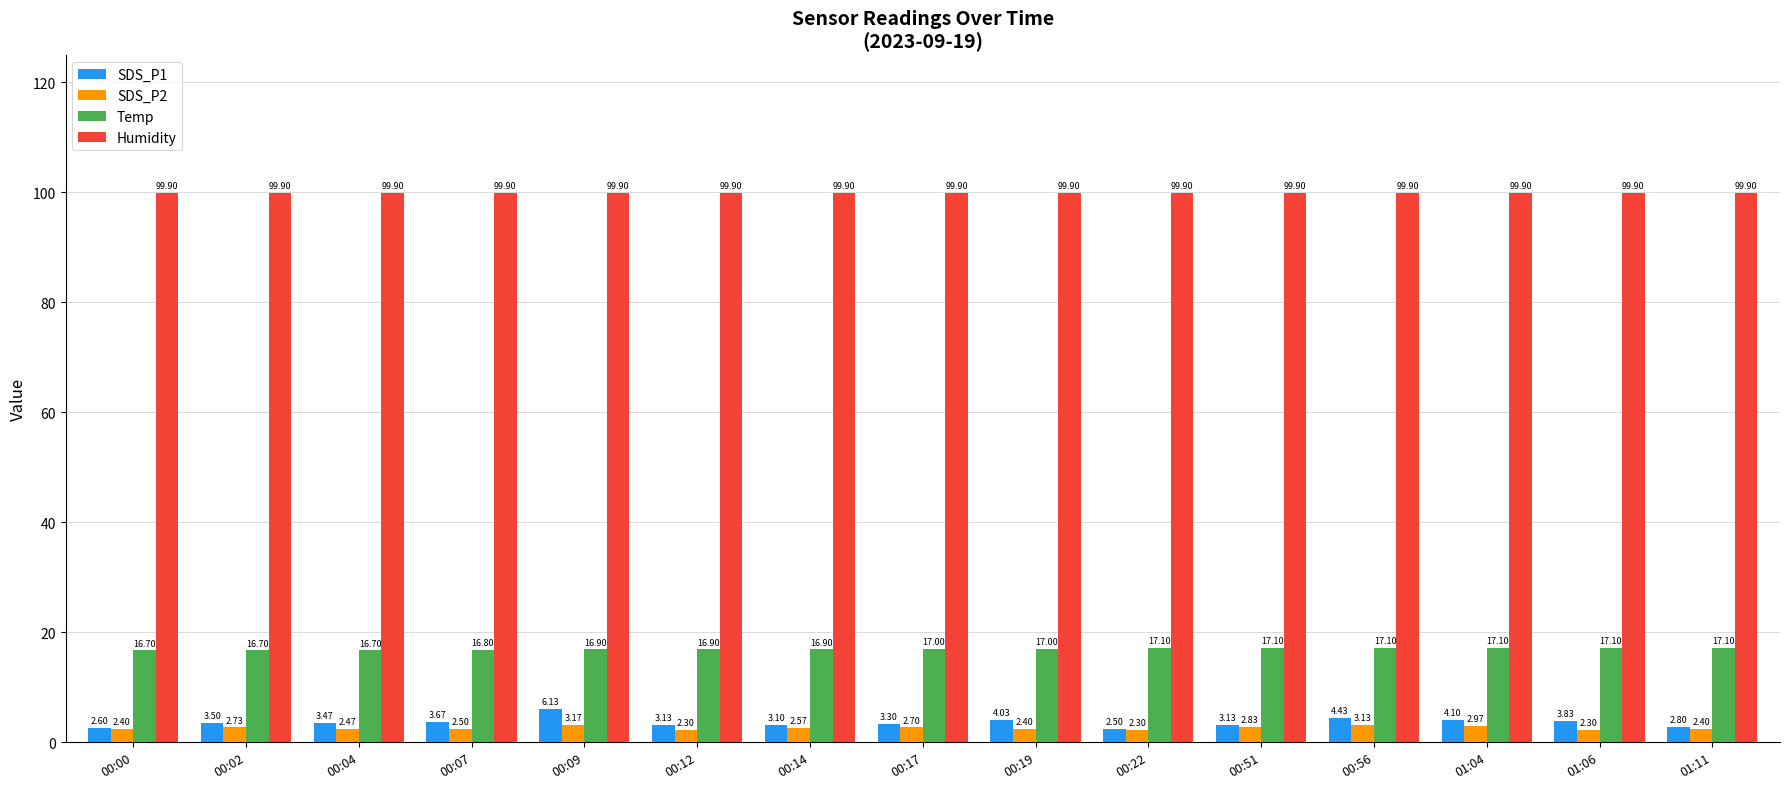

The value of Temp at 00:56 is 8.4. True or false?

False